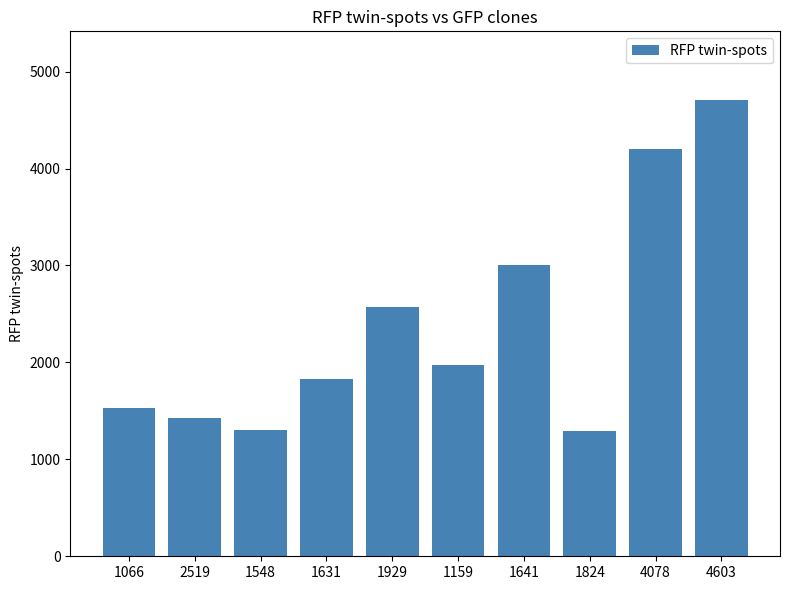

What is the sum of the values at 1066 and 1631?

3358